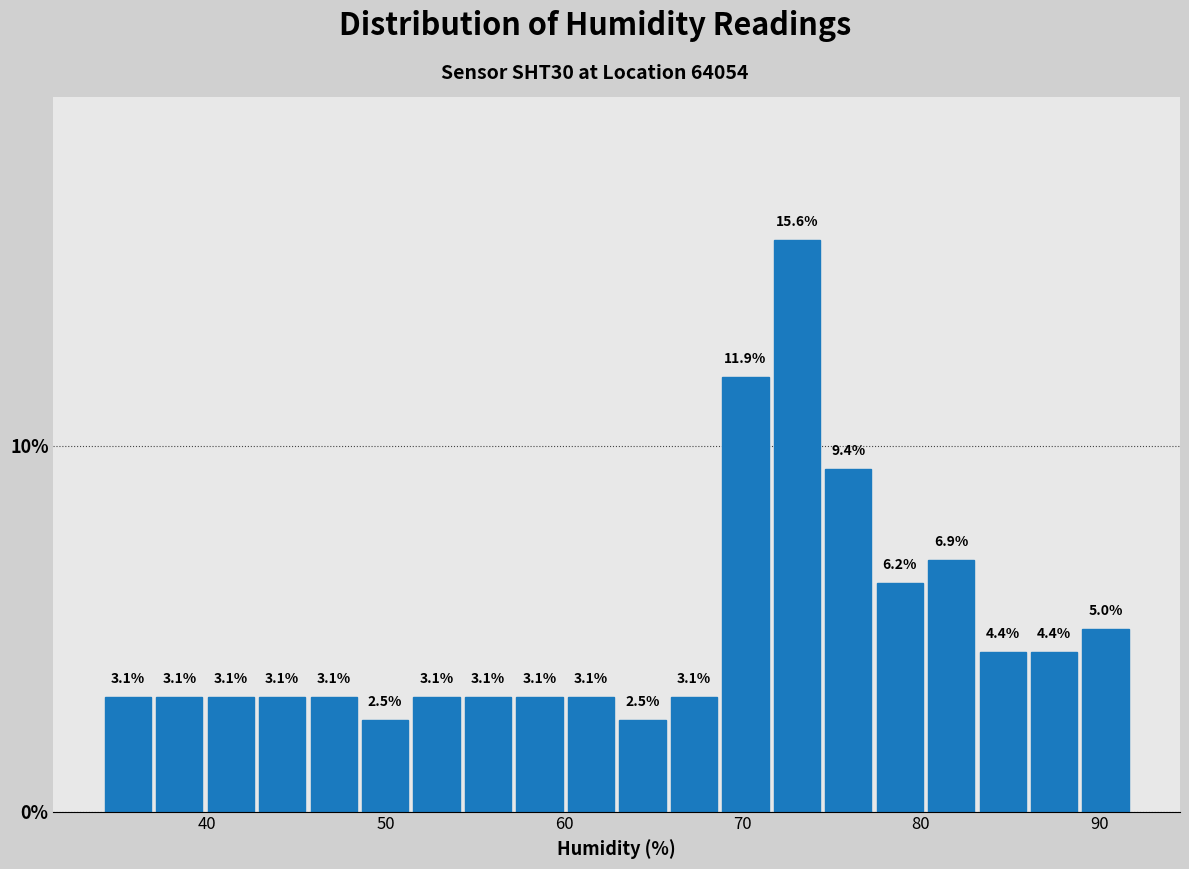

Around what value on the x-axis is the tallest bar? Give the approximate position of its centre, as read against the axis.

73